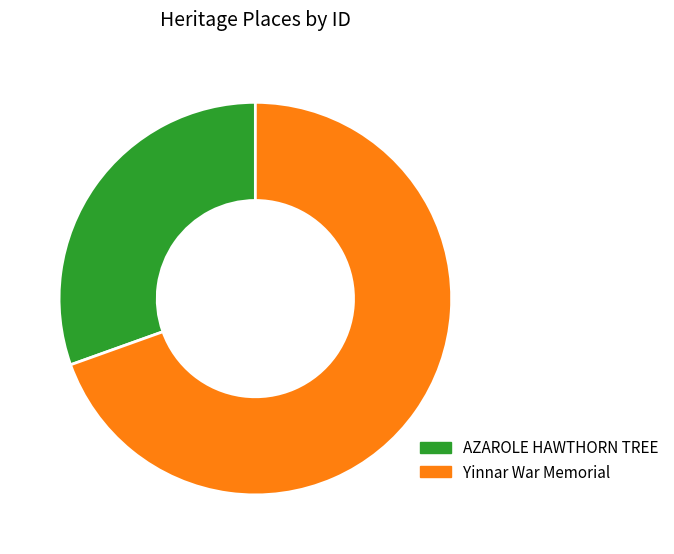

Does Yinnar War Memorial account for over 50% of the chart?

Yes